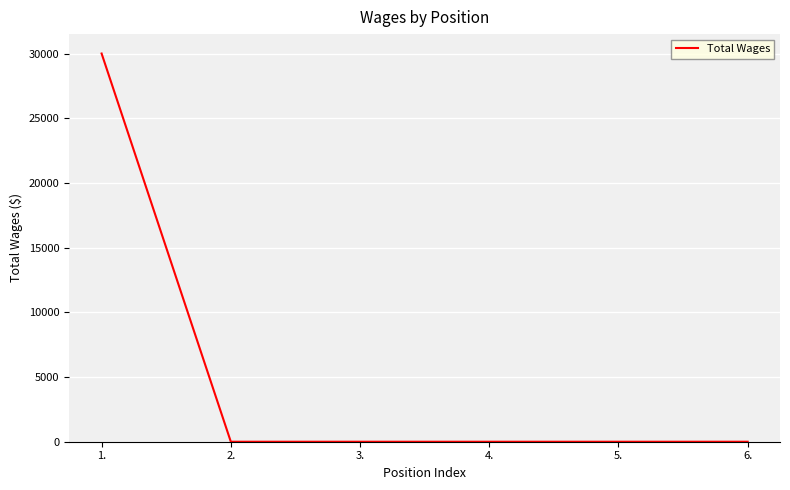

What is the difference between the maximum and minimum values?

30000